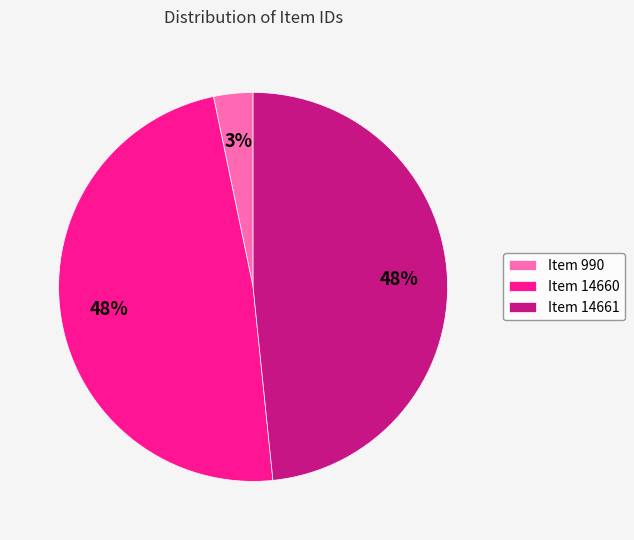

Which slice is the smallest?

Item 990